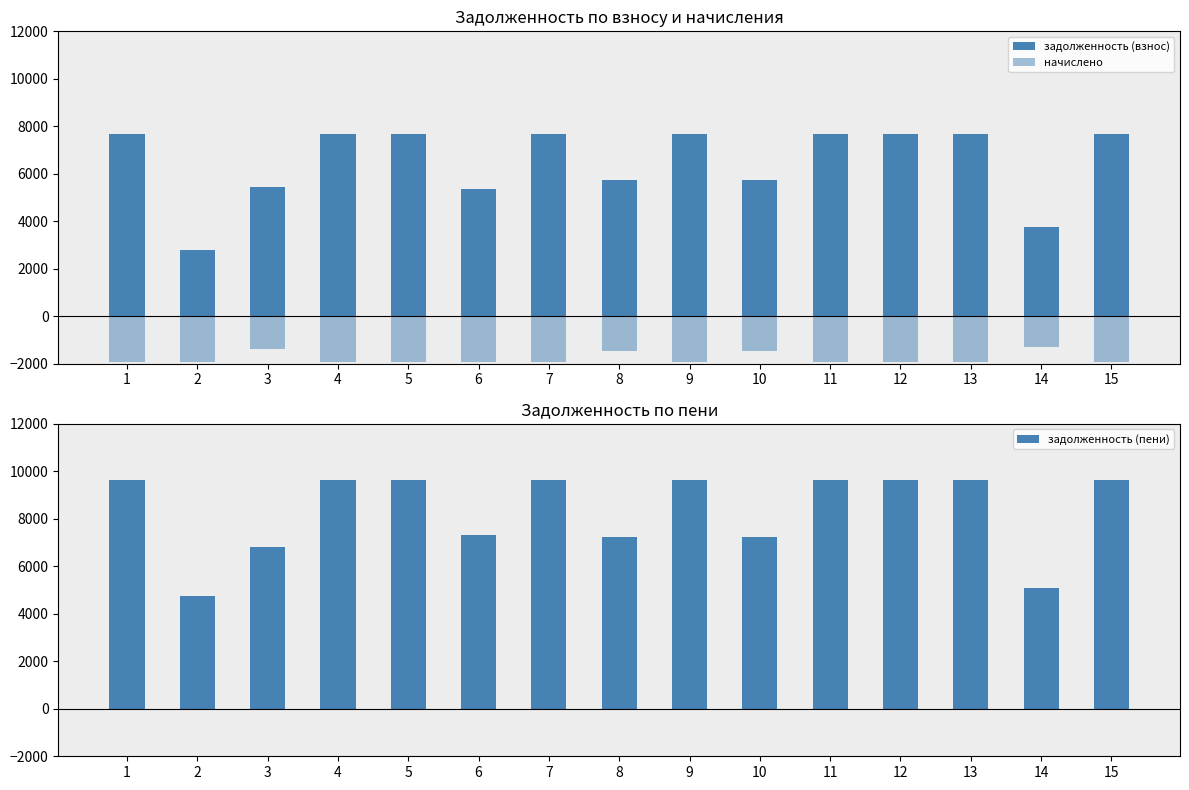

What is the minimum value for начислено?

-1944.0